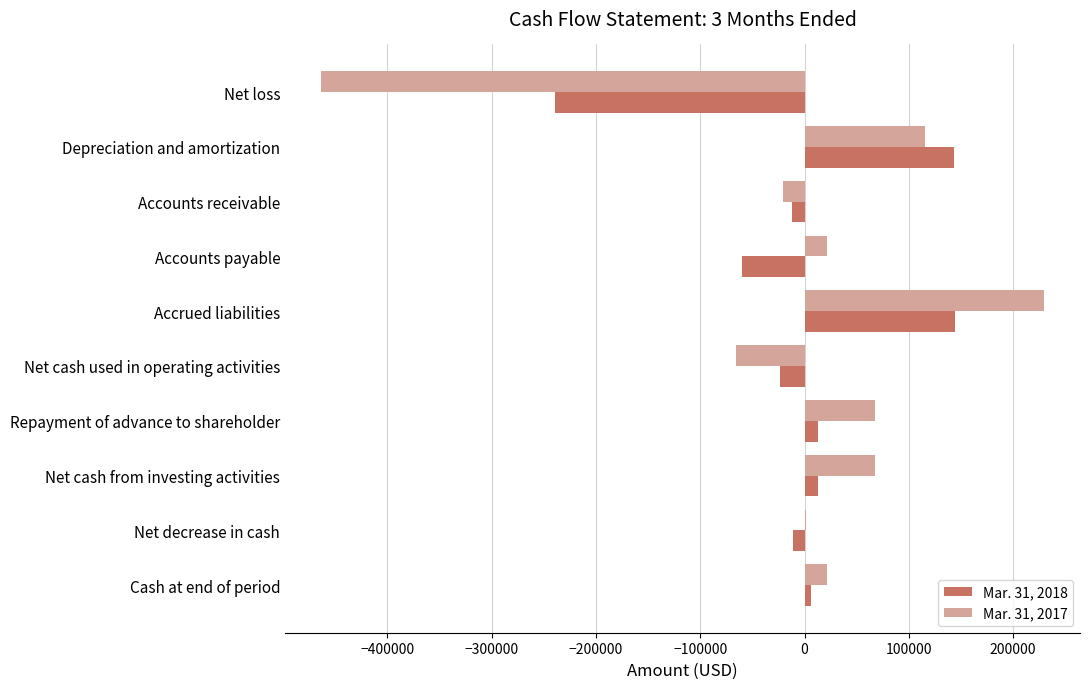

What is the sum of all Mar. 31, 2017 values?

-26477